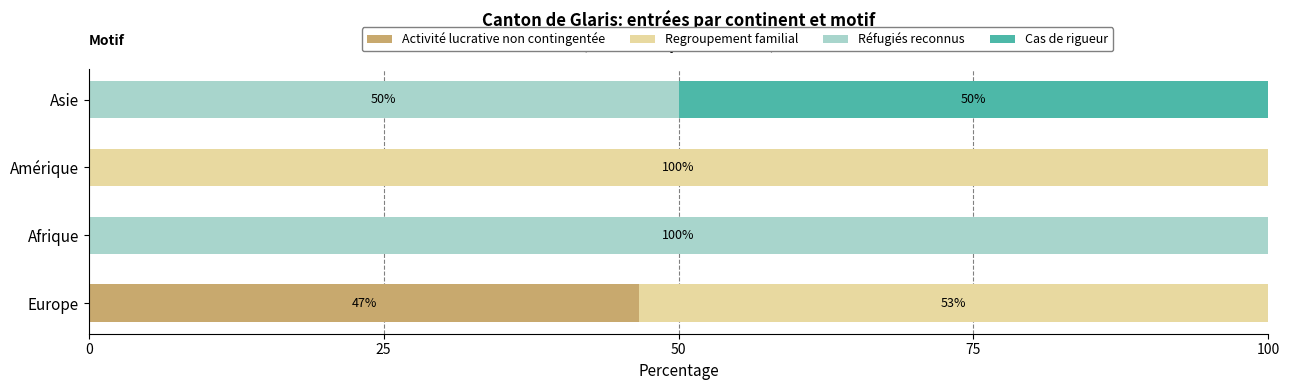

At which label does Activité lucrative non contingentée reach its peak?

Europe